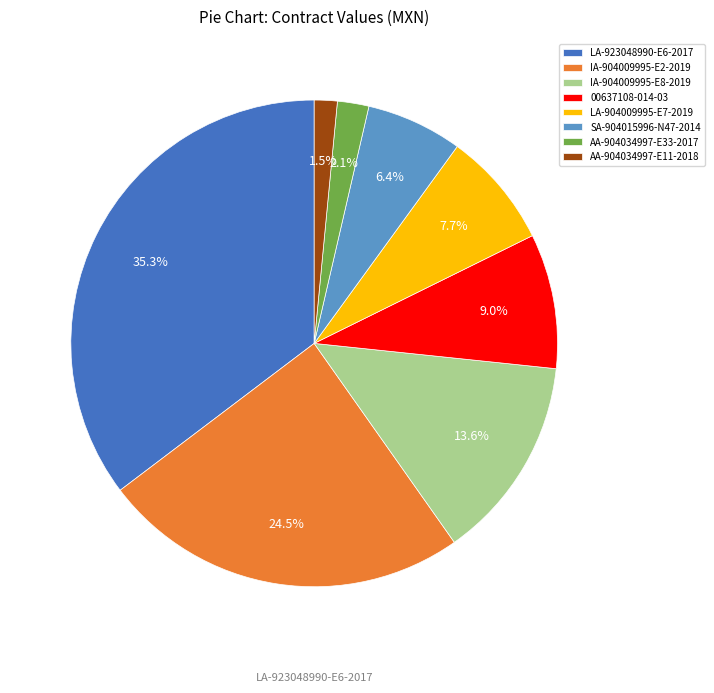

What is the smallest slice in the pie chart?

AA-904034997-E11-2018